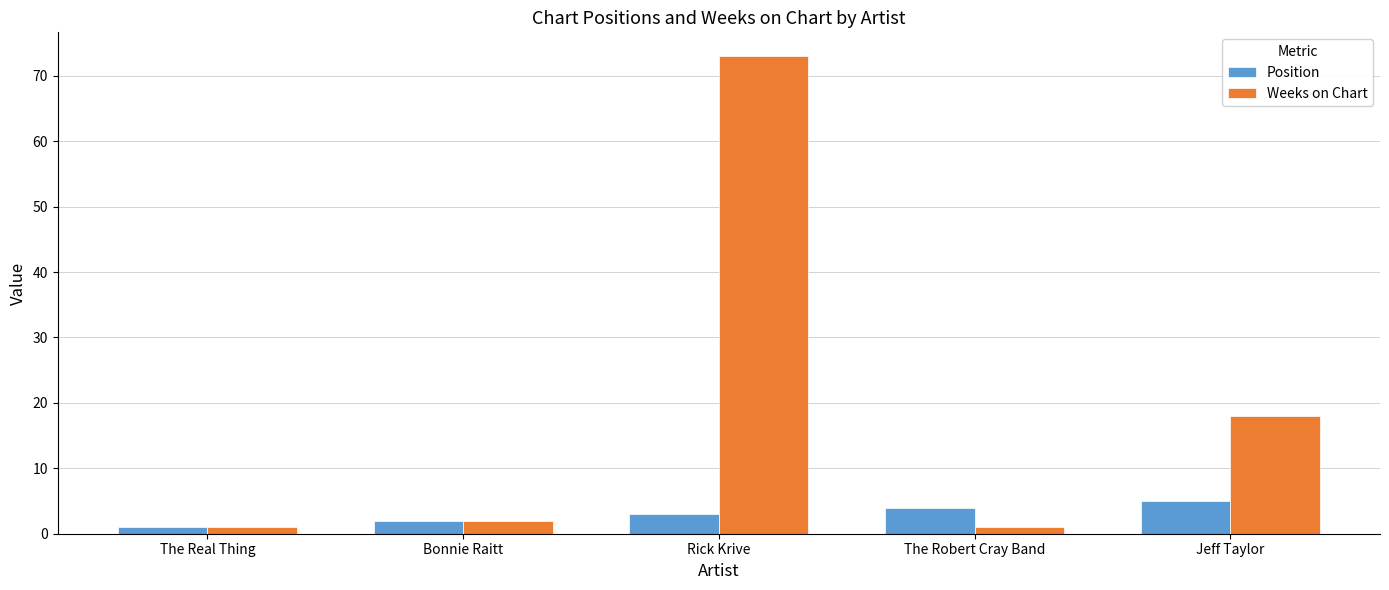

What is the maximum value for Position?

5